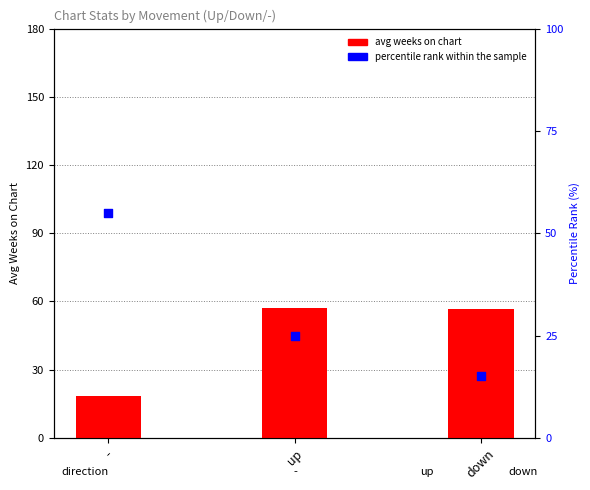

At how many categories does at least one series exceed 18?

3